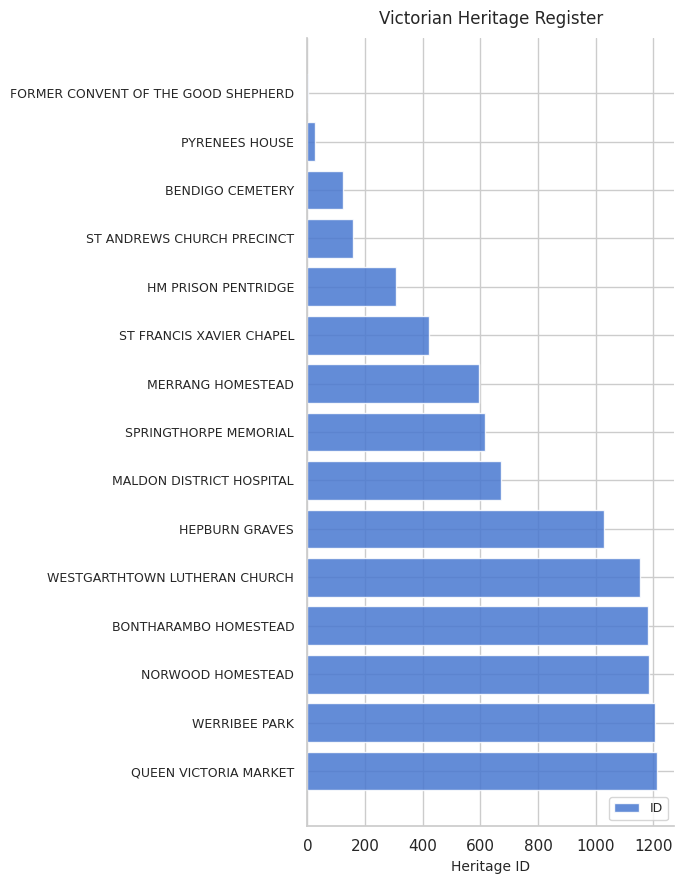

What is the maximum value shown in the chart?

1211